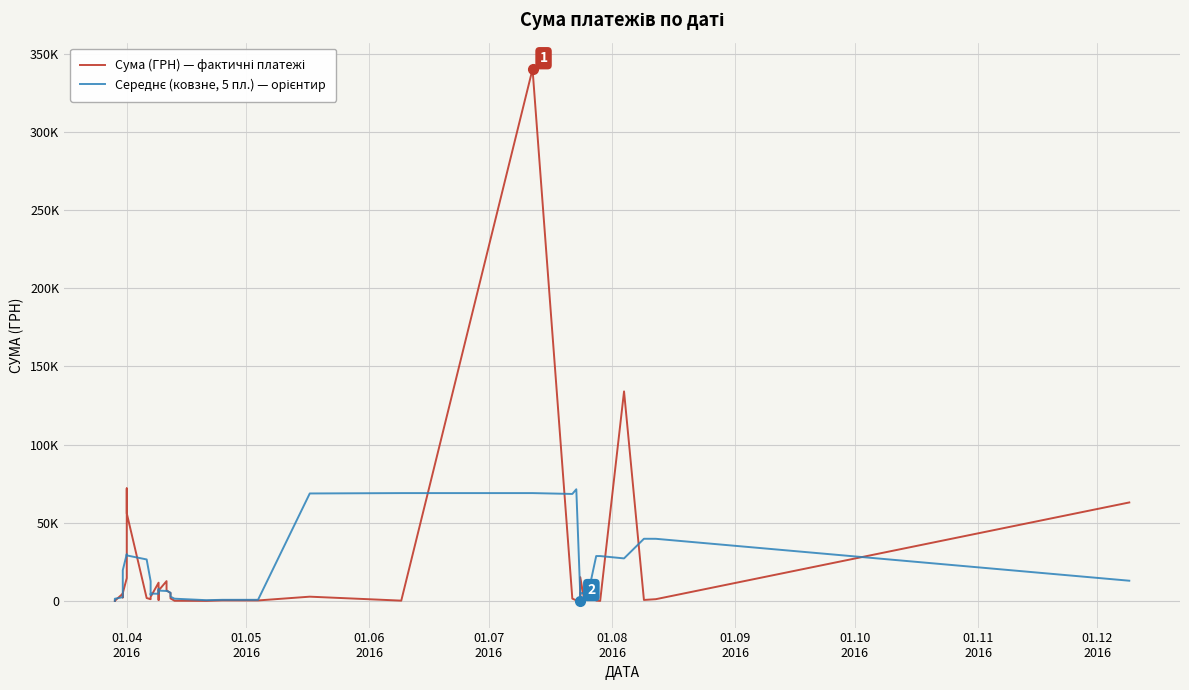

Which series has the largest range (max minus min)?

Сума (ГРН) — фактичні платежі